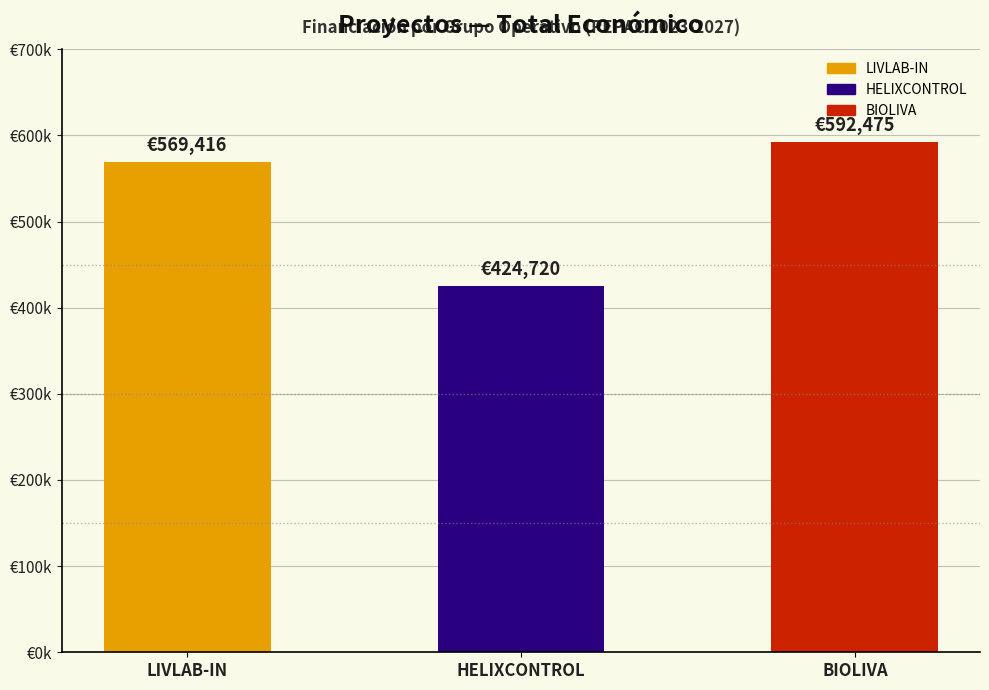

What is the label of the 2nd bar from the left?

HELIXCONTROL